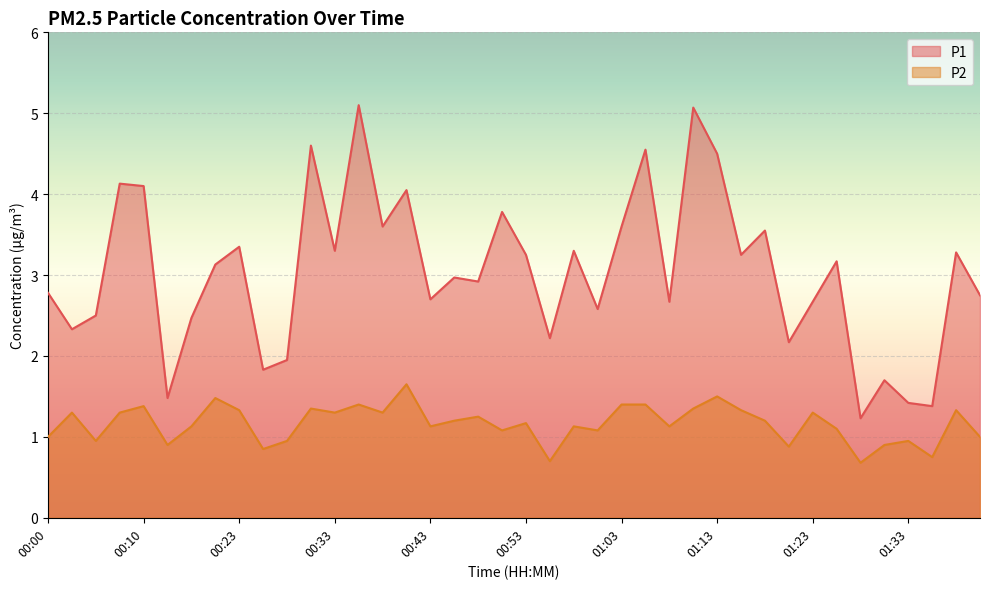

Rank the series by their maximum value, from highest to lowest.

P1, P2